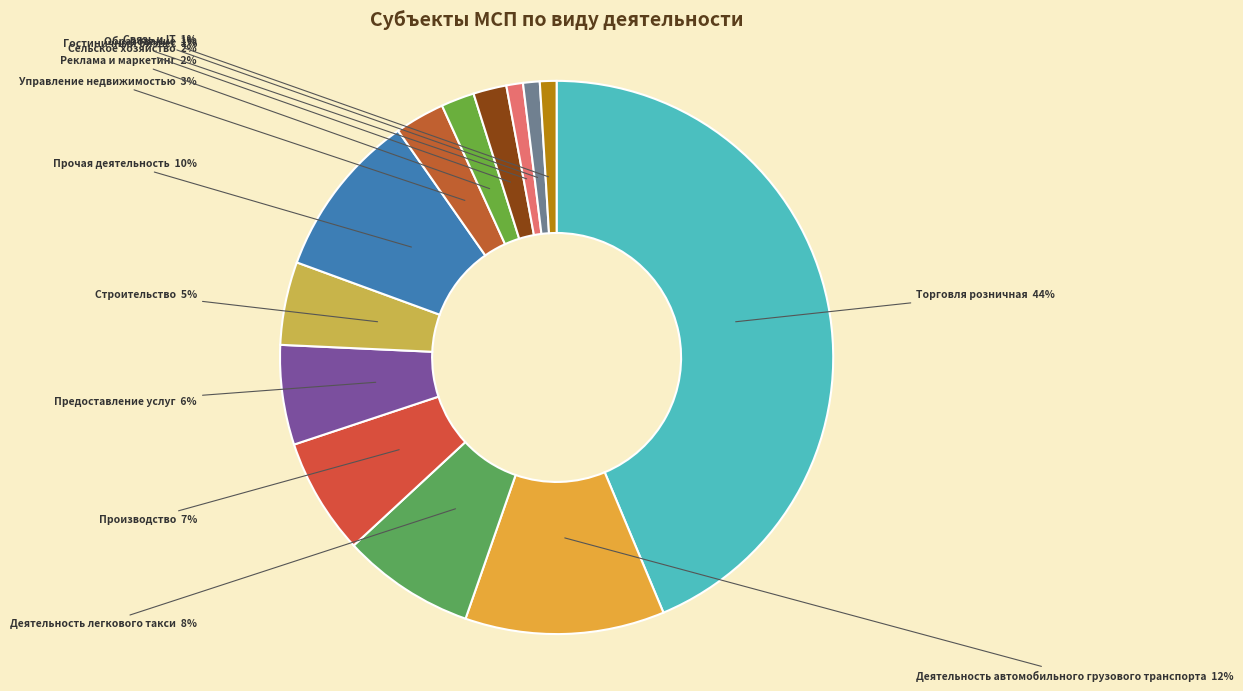

What is the largest slice in the pie chart?

Торговля розничная